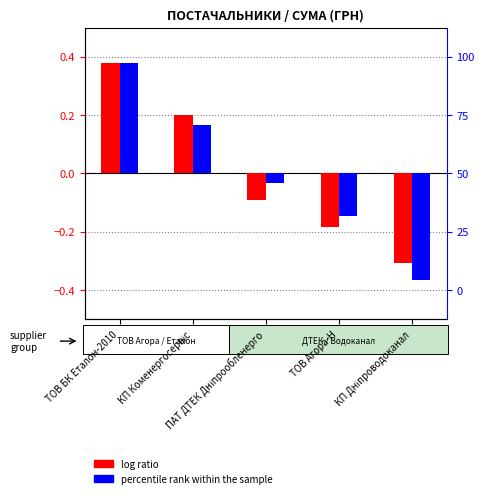

Reading right to left, list all the values displayed in this chart.

log ratio: КП Дніпроводоканал=-0.3	ТОВ Агора-Н=-0.2	ПАТ ДТЕК Дніпрообленерго=-0.1	КП Коменергосервіс=0.2	ТОВ БК Еталон-2010=0.4
percentile rank within the sample: КП Дніпроводоканал=-0.4	ТОВ Агора-Н=-0.1	ПАТ ДТЕК Дніпрообленерго=-0.0	КП Коменергосервіс=0.2	ТОВ БК Еталон-2010=0.4